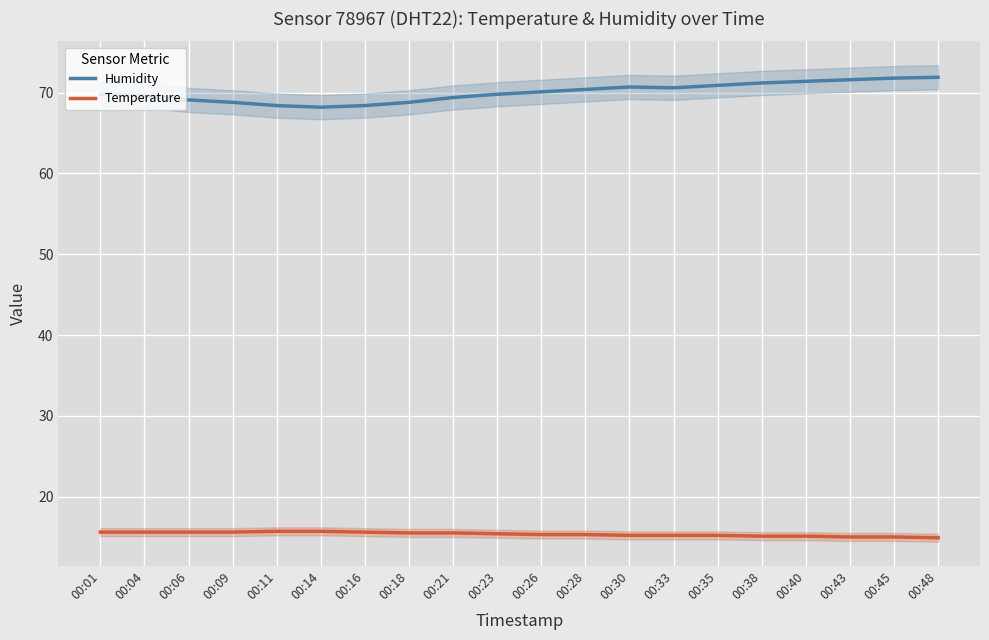

What is the difference between the highest and lowest values at 00:11?

52.7